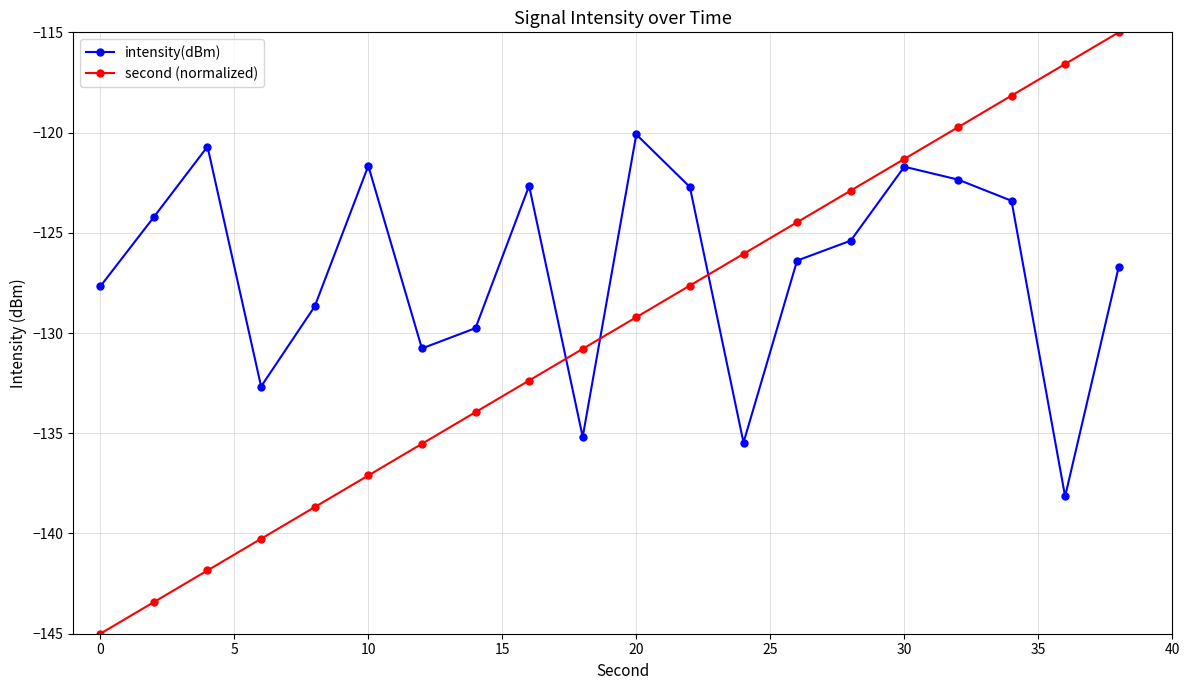

True or false: second (normalized) has more than 1 points higher than both neighbors.

False